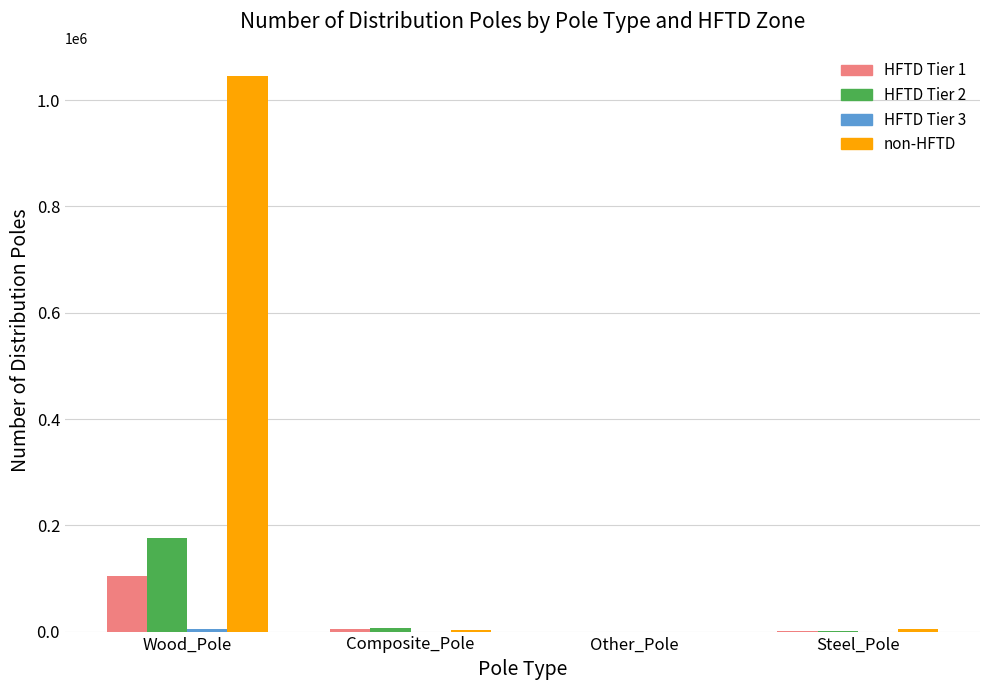

Which series changed the most between Wood_Pole and Steel_Pole?

non-HFTD